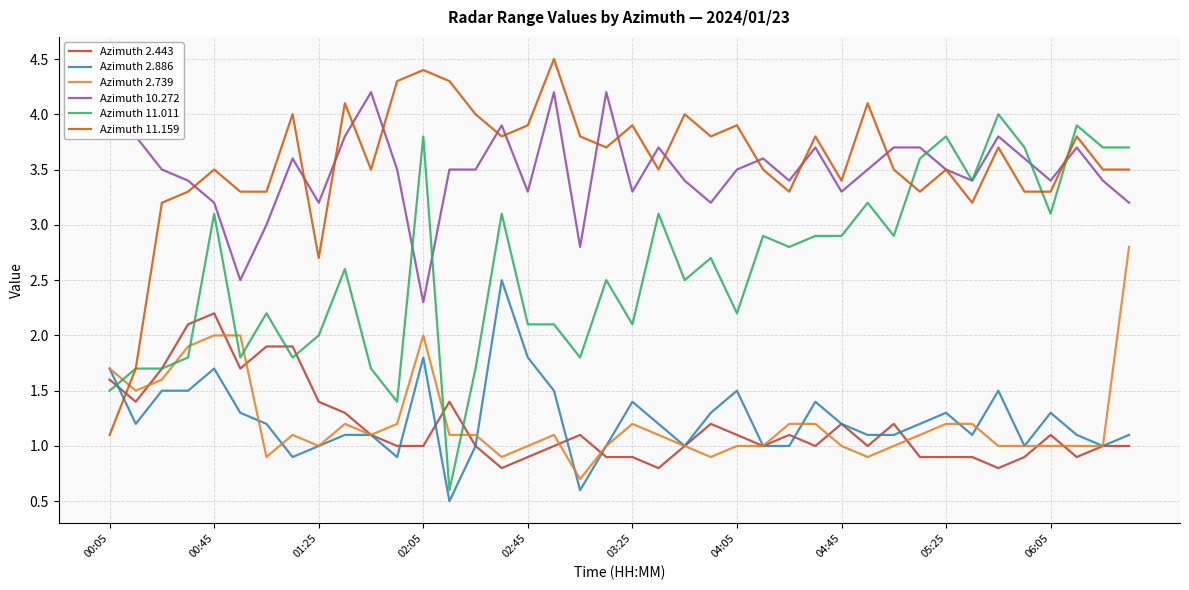

After their last crossing, which series has the higher values: Azimuth 11.159 or Azimuth 2.739?

Azimuth 11.159